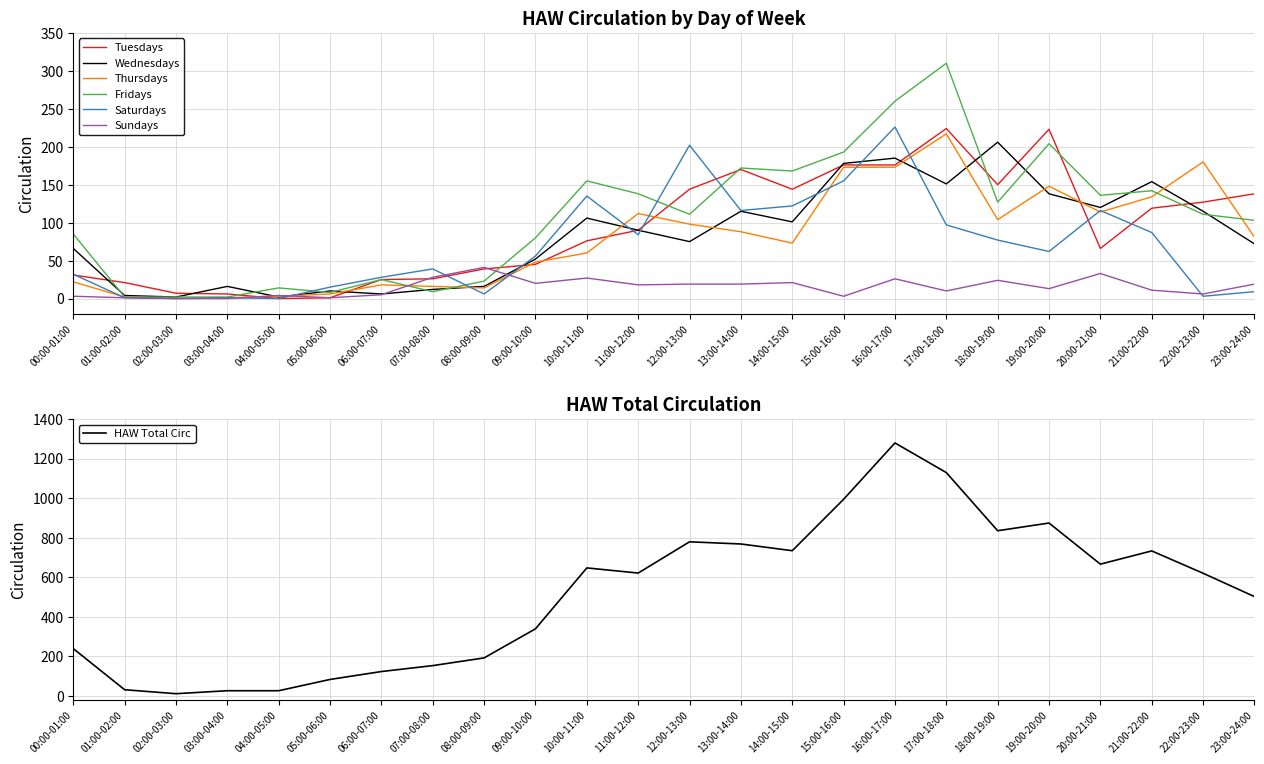

What is the average value of the Thursdays series?

79